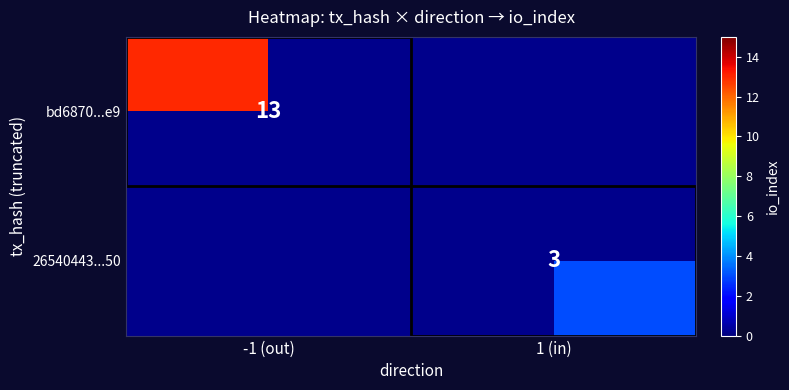

True or false: 26540443...50 has a value of 5 at 1 (in).

False